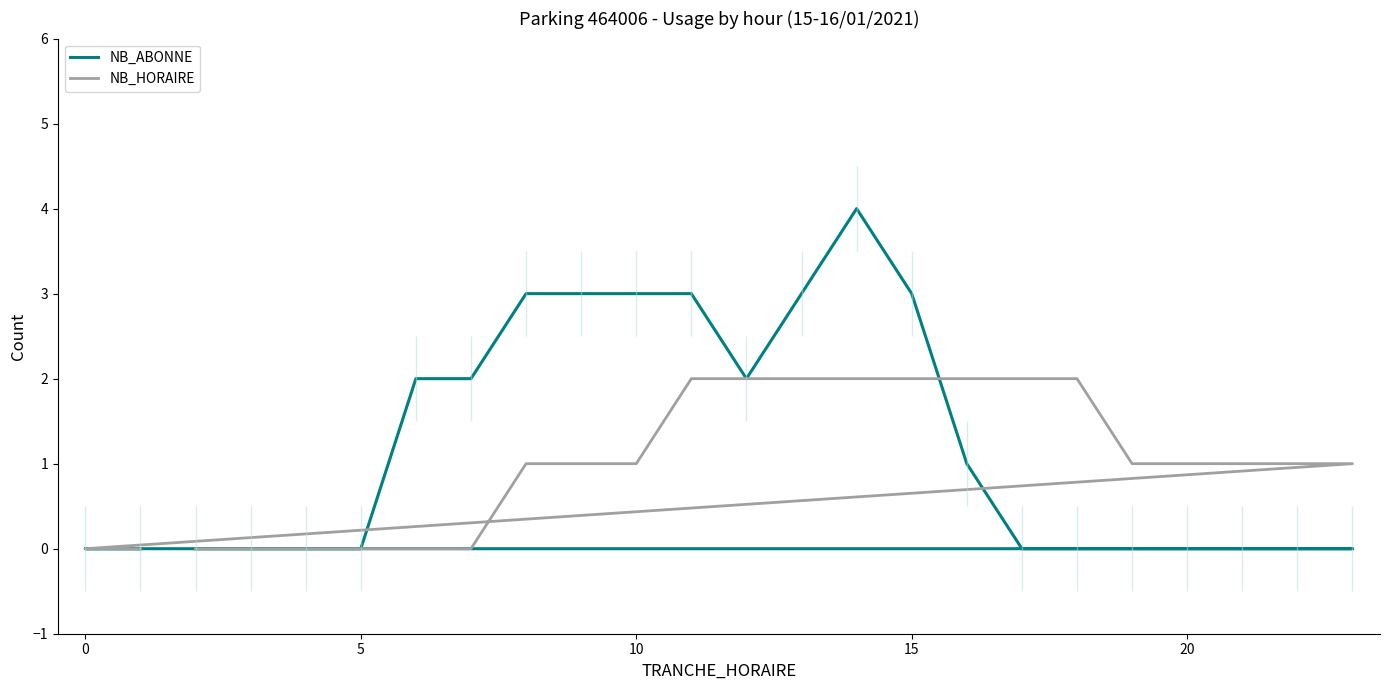

True or false: NB_HORAIRE has a value of 0 at 0.

True